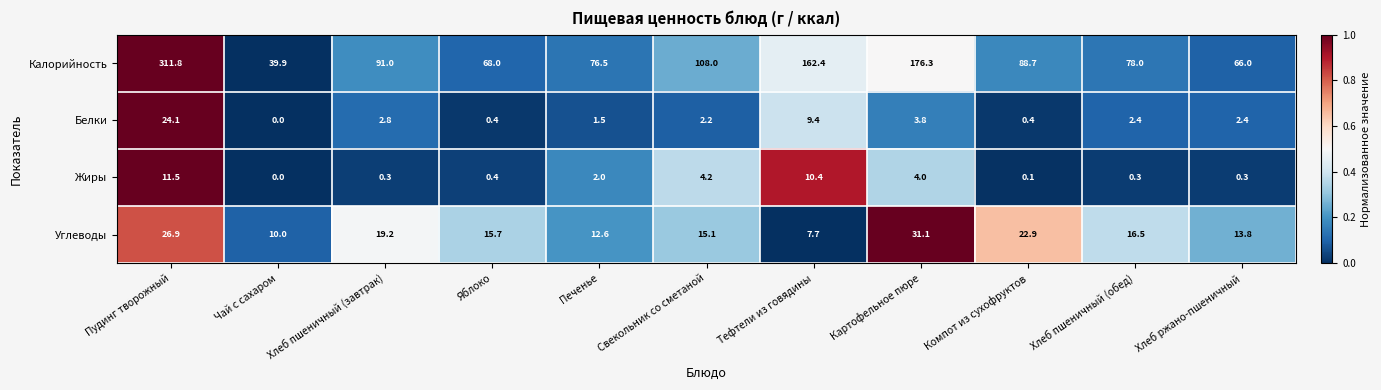

What is the spread (max minus min) of values at Свекольник со сметаной?

105.8